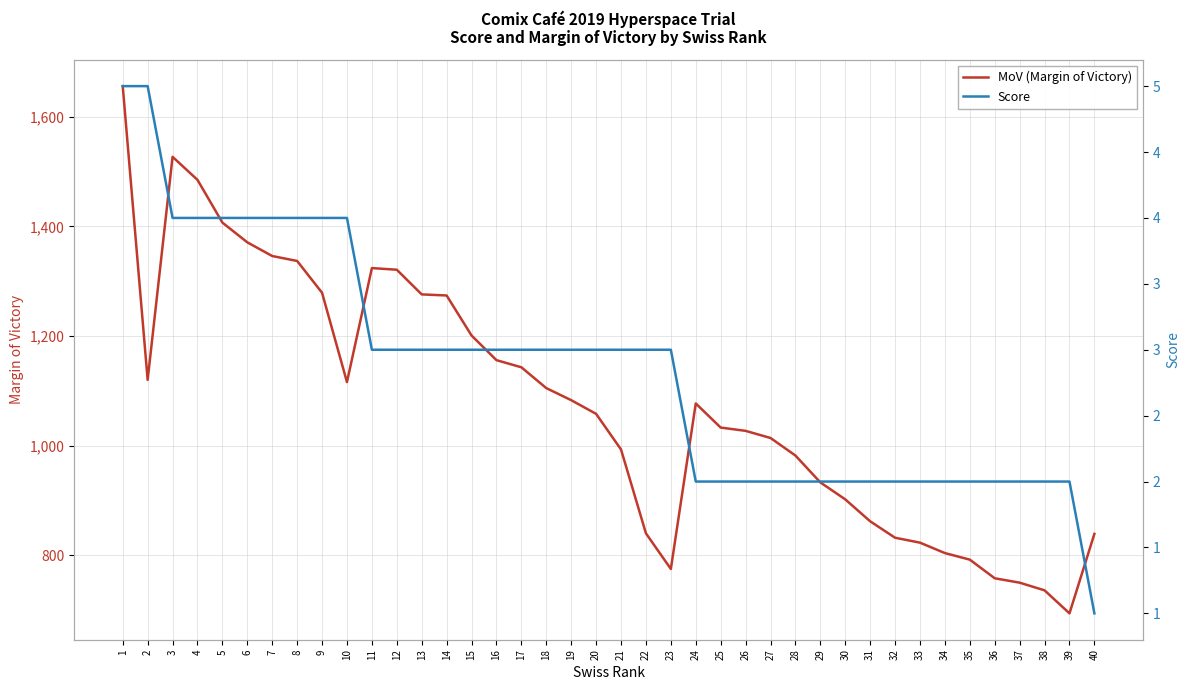

Does the chart display data point markers on the line(s)?

No